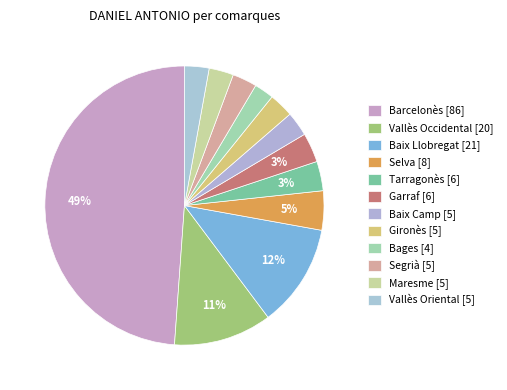

Count the number of slices in the pie.

12